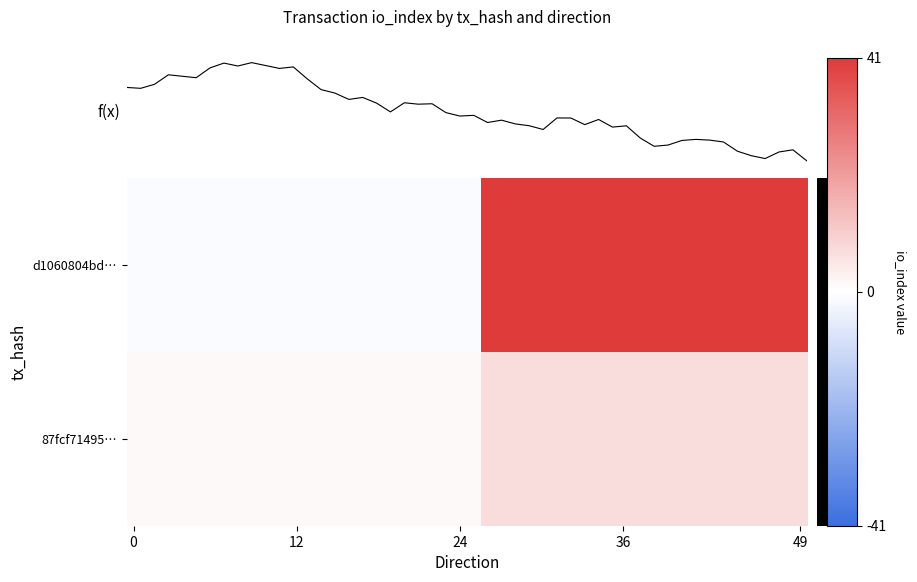

What is the average value of the 87fcf71495f0cf5ff732adf855e5750faa0e2d2 series?

4